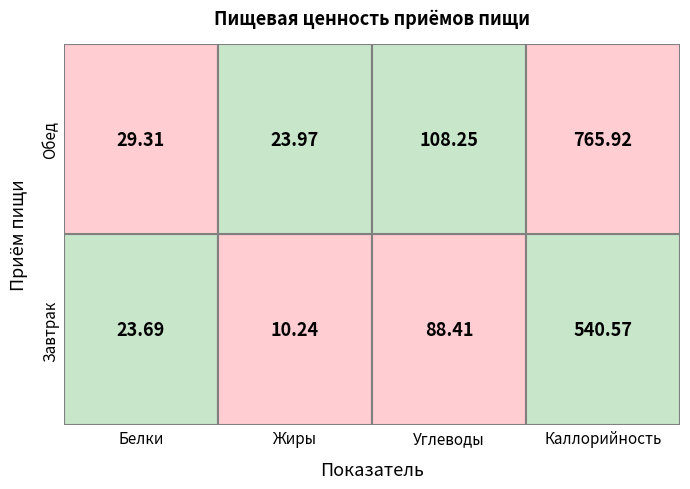

The value of Обед at Белки is 29.3. True or false?

True